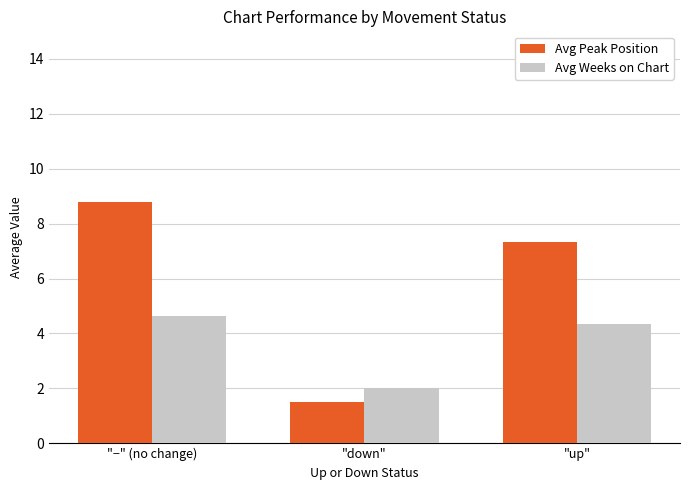

What is the value of the Avg Weeks on Chart bar at the 2nd from the left?

2.0